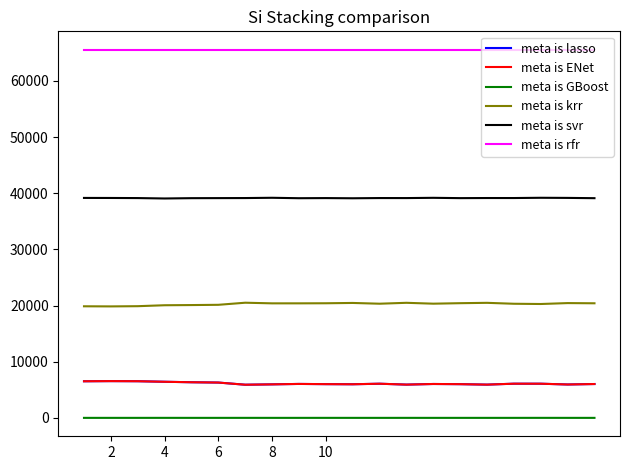

Is this an area chart (filled region under the line)?

No